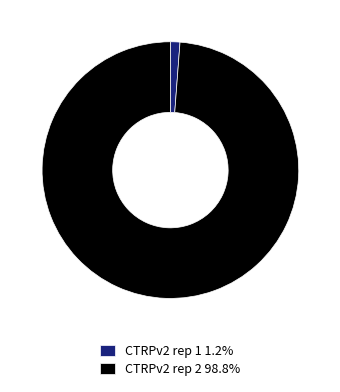

Do CTRPv2 rep 1 1.2% and CTRPv2 rep 2 98.8% together represent more than half of the pie?

Yes